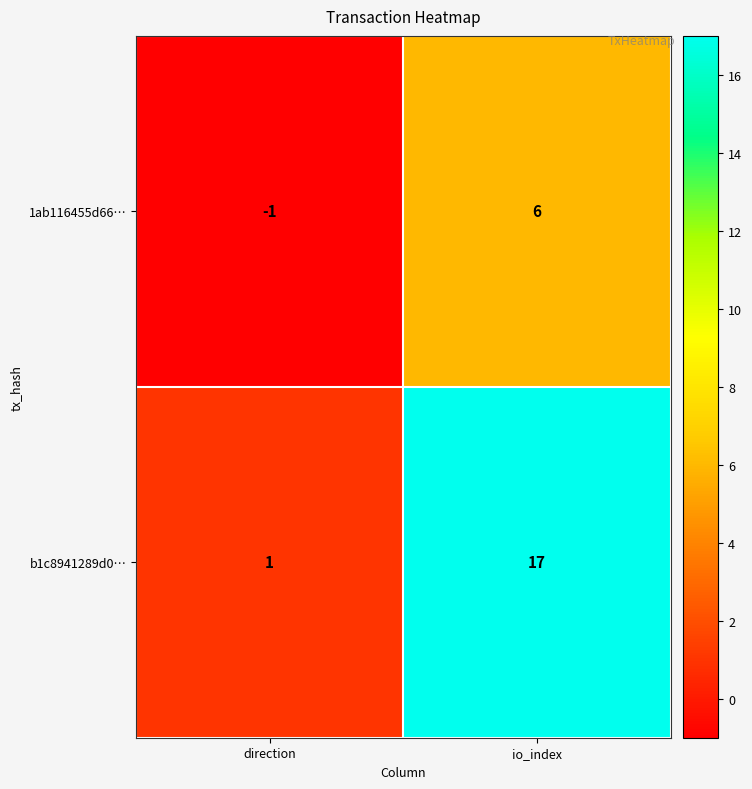

Which series has the largest total across all categories?

b1c8941289d0…